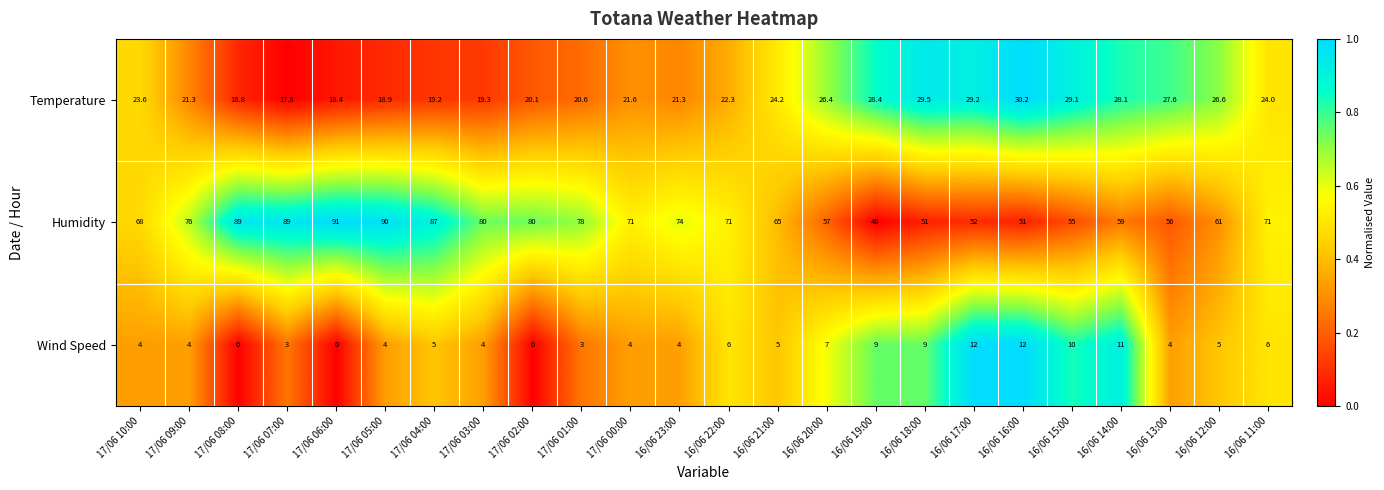

Which series has the largest total across all categories?

Humidity